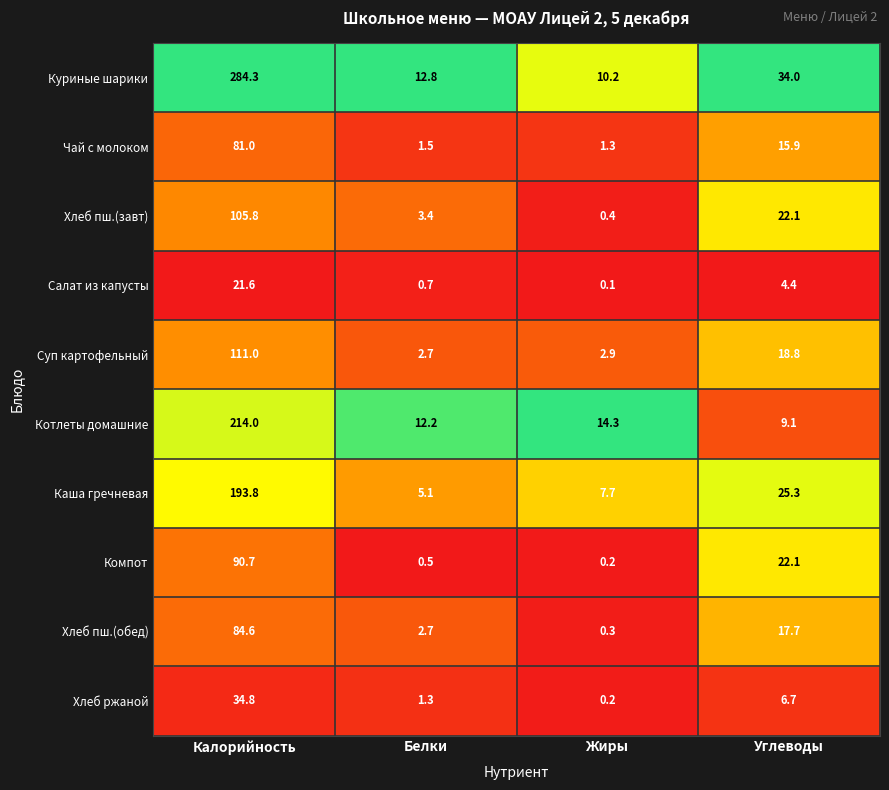

List the series in order of their peak value, highest first.

Куриные шарики, Котлеты домашние, Каша гречневая, Суп картофельный, Хлеб пш.(завт), Компот, Хлеб пш.(обед), Чай с молоком, Хлеб ржаной, Салат из капусты